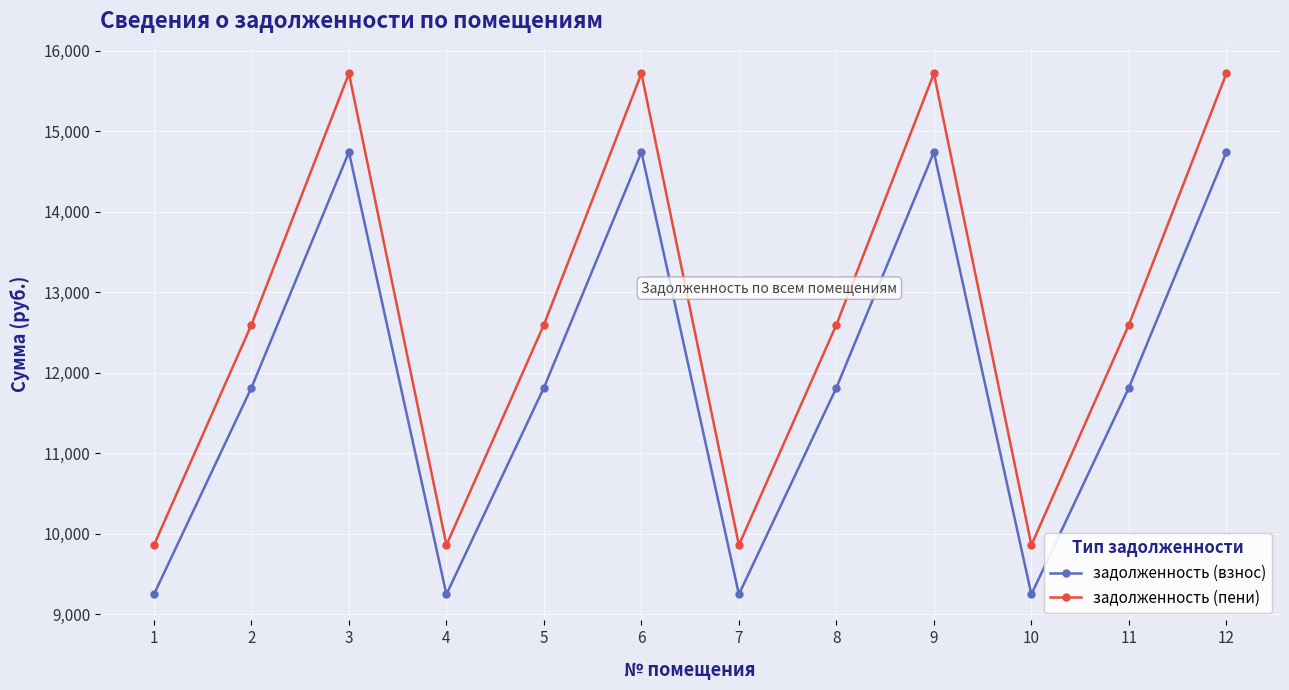

True or false: задолженность (взнос) and задолженность (пени) cross at least once.

False